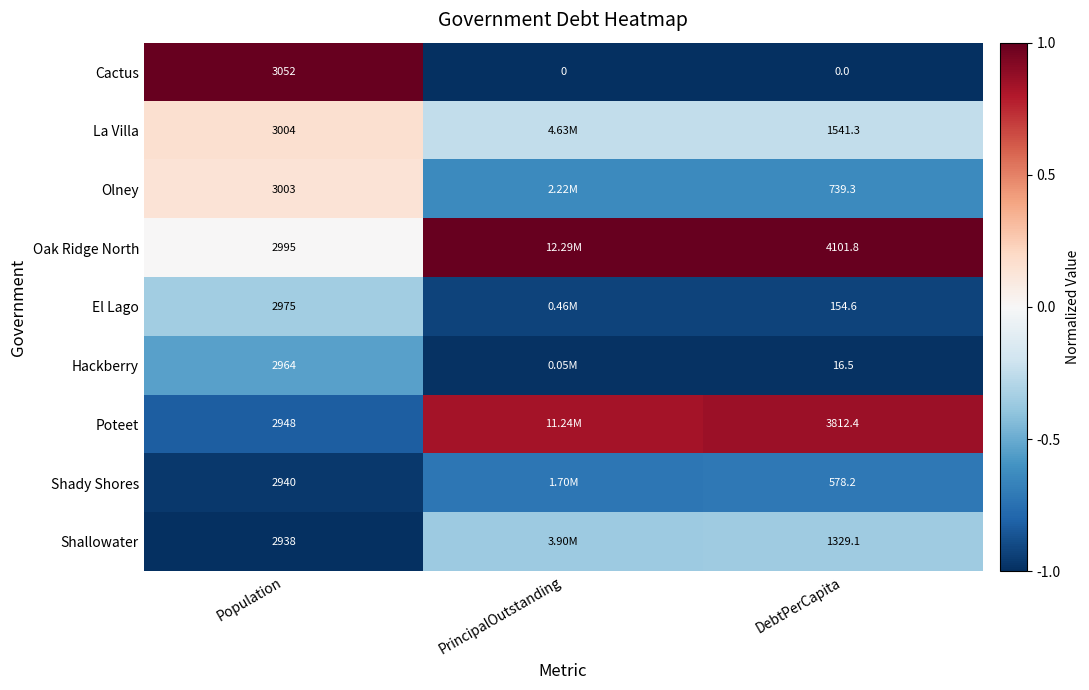

At how many categories does at least one series exceed 0?

3